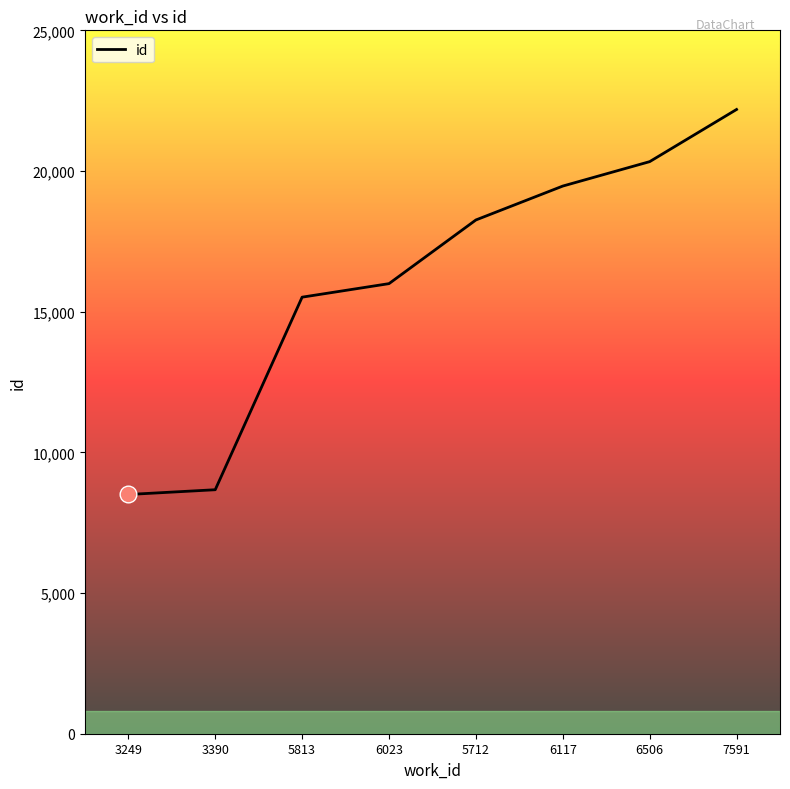

How many values are below 18260?

4